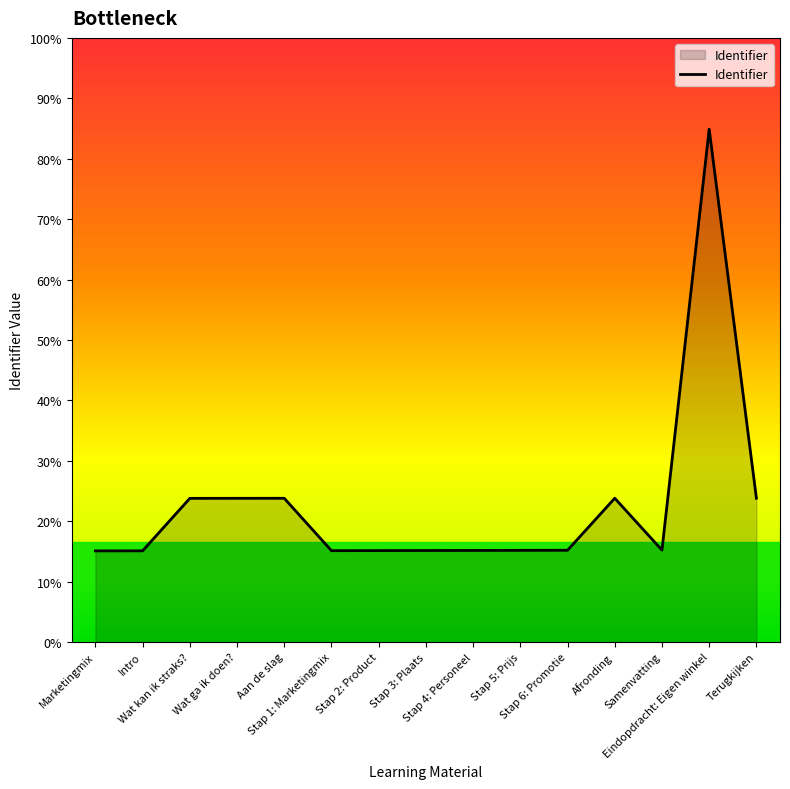

True or false: there are more than 1 points higher than both neighbors.

True